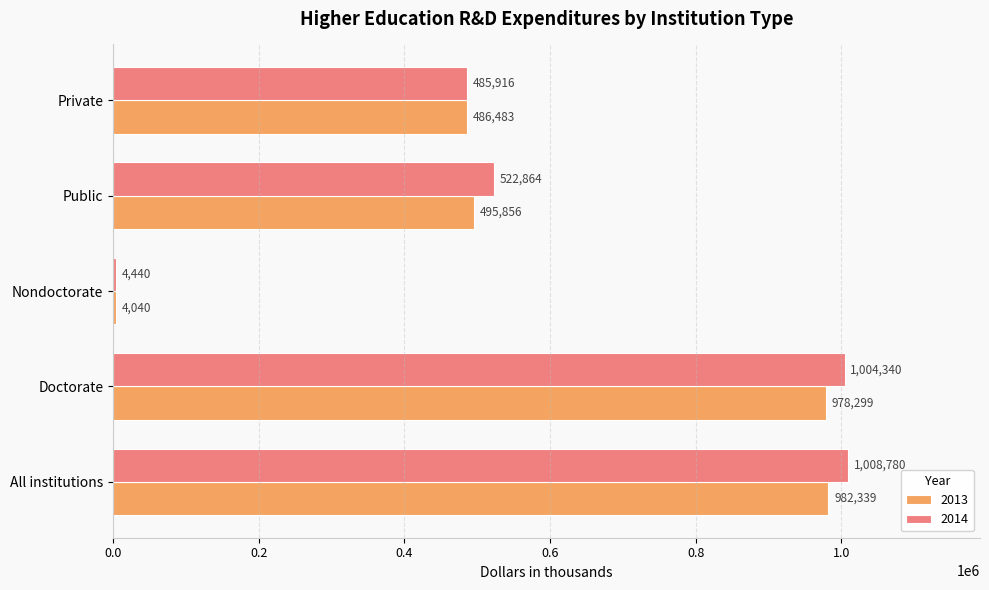

Where is 2014 nearest to the value 506610?

Public